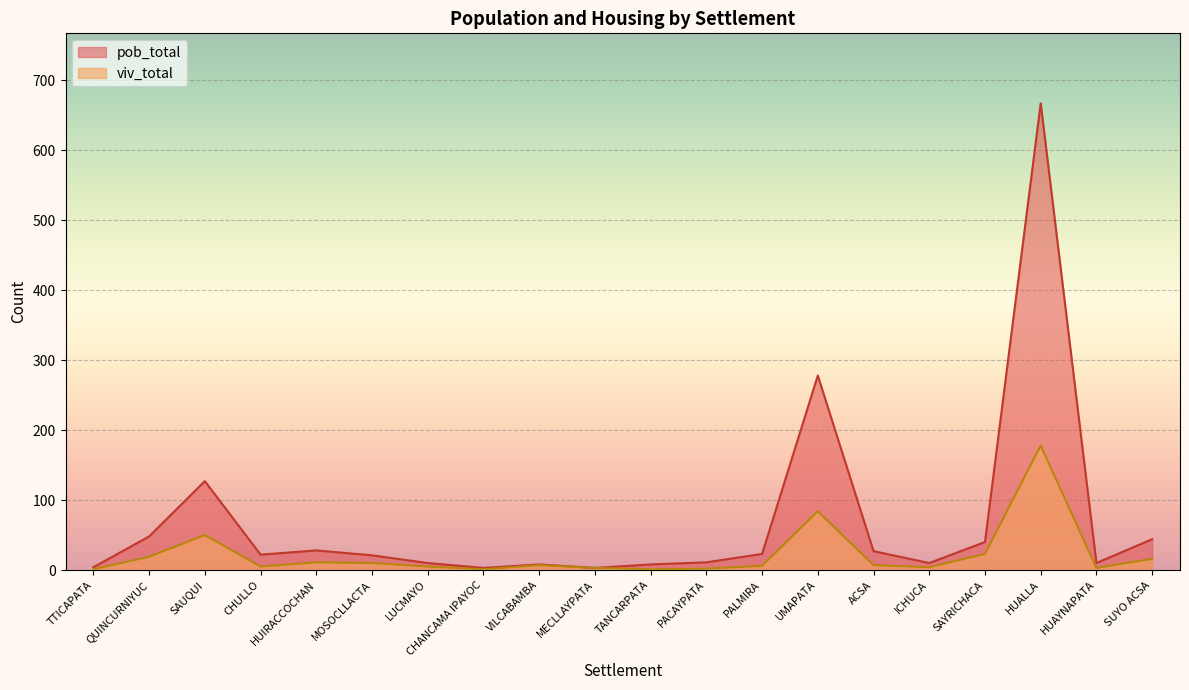

What are all the series names shown in the legend?

pob_total, viv_total